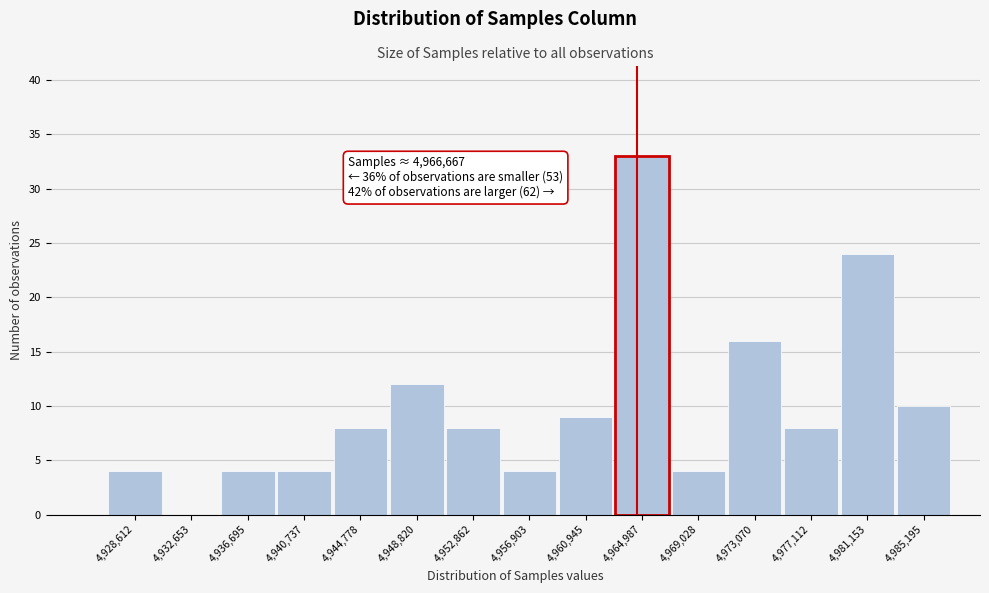

Reading left to right, extract all data points from this chart.

4,928,612=4	4,932,653=0	4,936,695=4	4,940,737=4	4,944,778=8	4,948,820=12	4,952,862=8	4,956,903=4	4,960,945=9	4,964,987=33	4,969,028=4	4,973,070=16	4,977,112=8	4,981,153=24	4,985,195=10